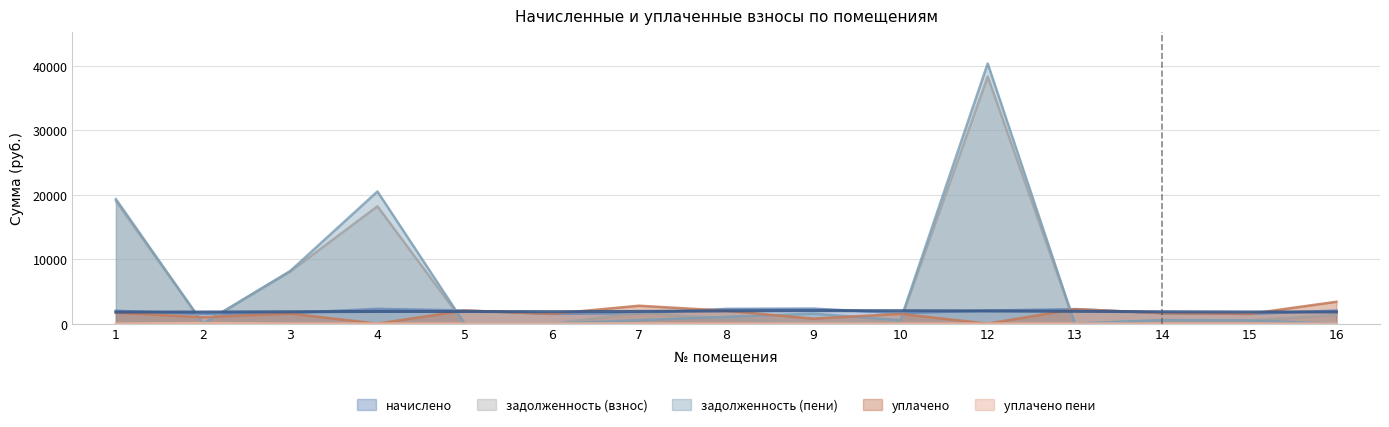

What is the value of the задолженность (взнос) point at the 1st from the left?

19005.0